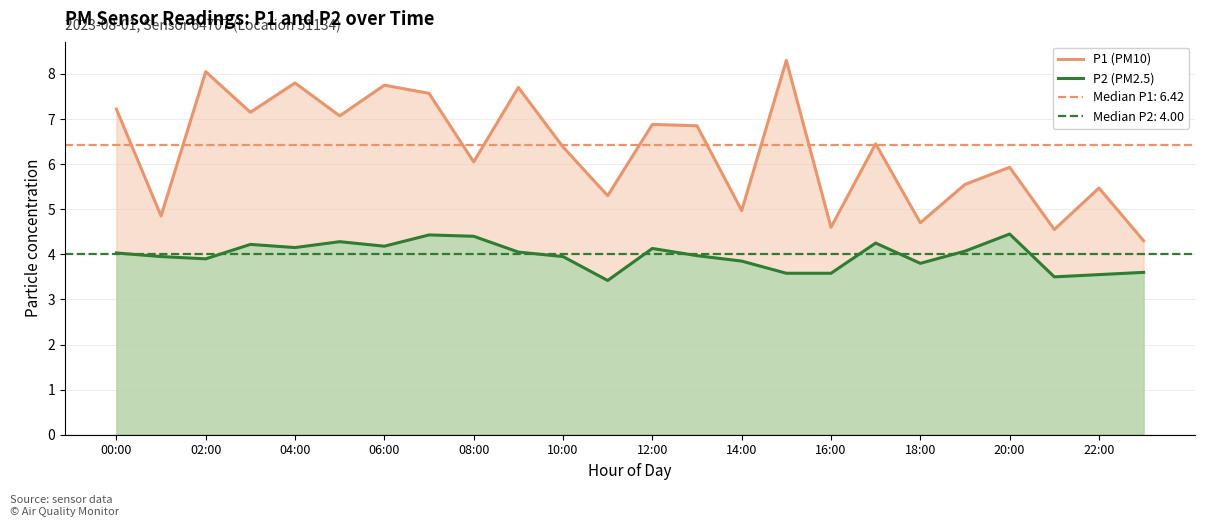

True or false: P2 (PM2.5) and P1 (PM10) intersect in this chart.

False